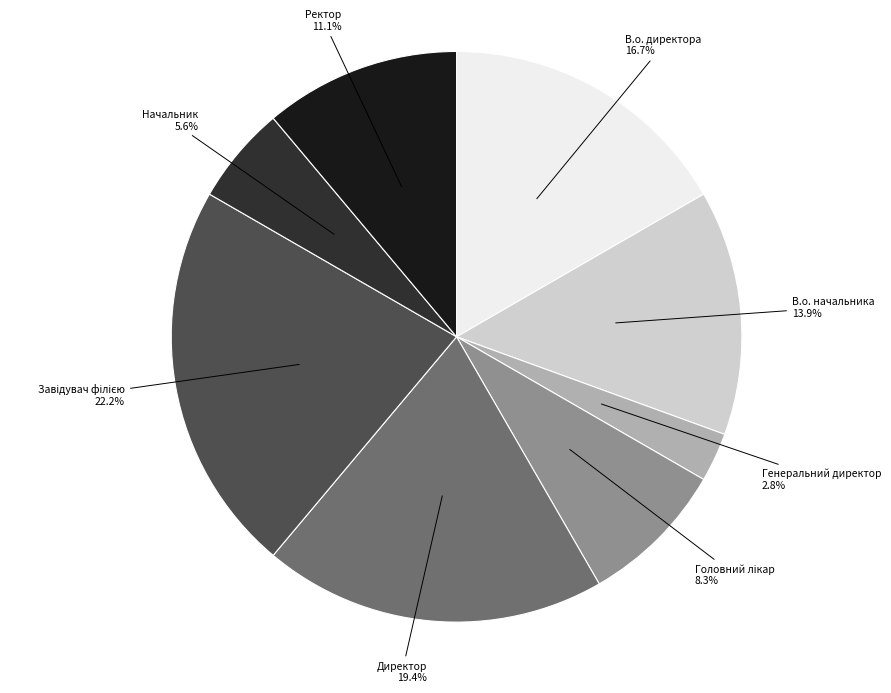

What is the smallest slice in the pie chart?

Генеральний директор